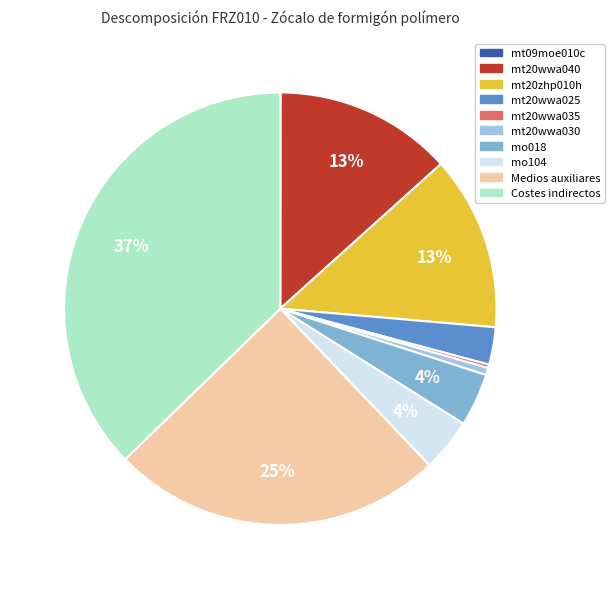

Which slice is the largest?

Costes indirectos